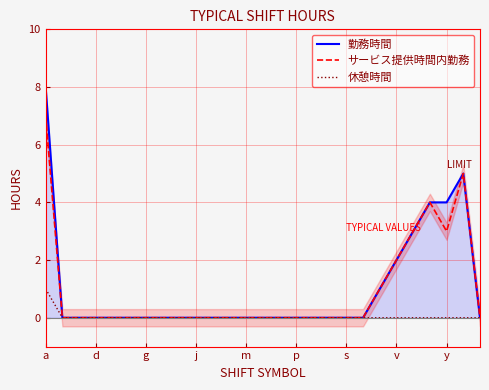

How many data points in 休憩時間 are above 0?

1